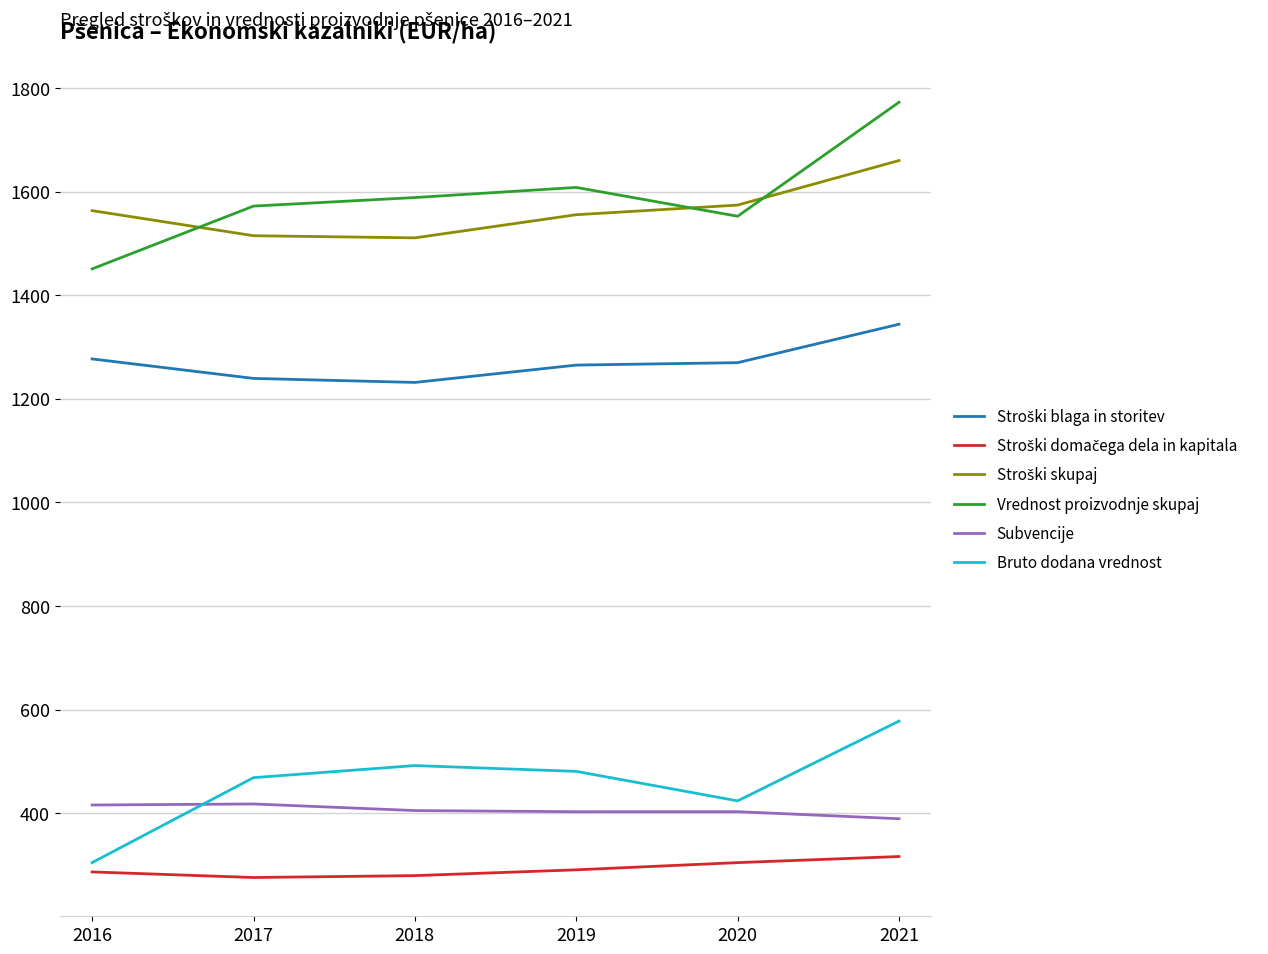

What is the average value of the Bruto dodana vrednost series?

457.7